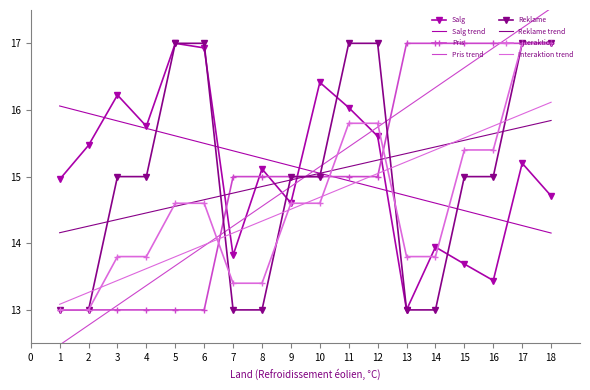

Where do Pris trend and Salg first cross each other?

6 and 7